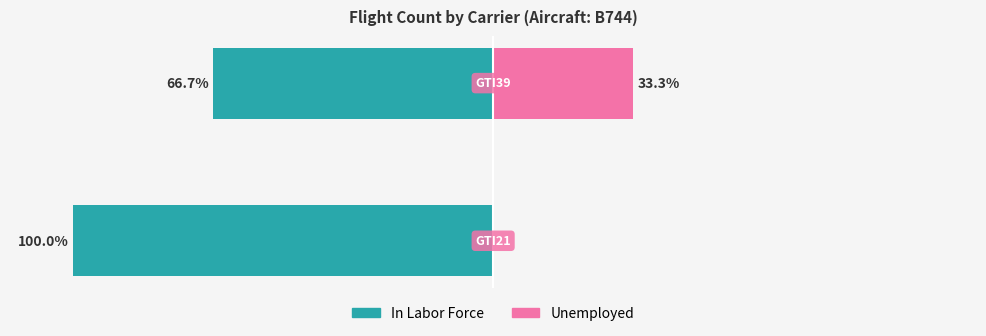

At how many categories does at least one series exceed -38?

2